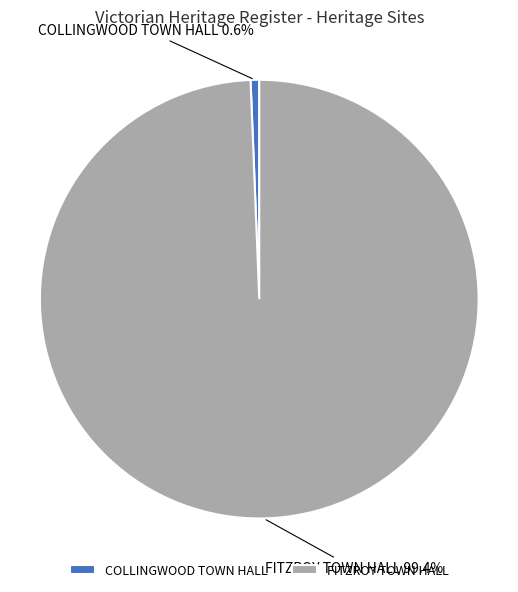

How many segments does this pie chart have?

2